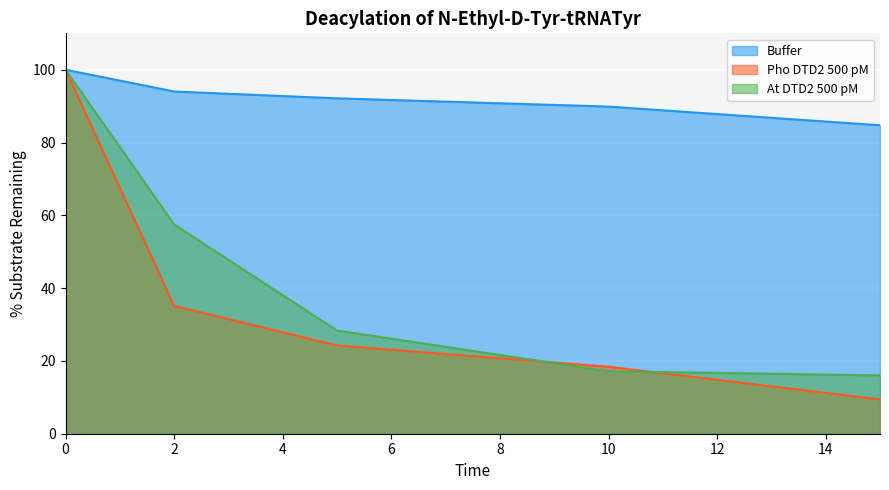

Which series has the widest spread of values?

Pho DTD2 500 pM